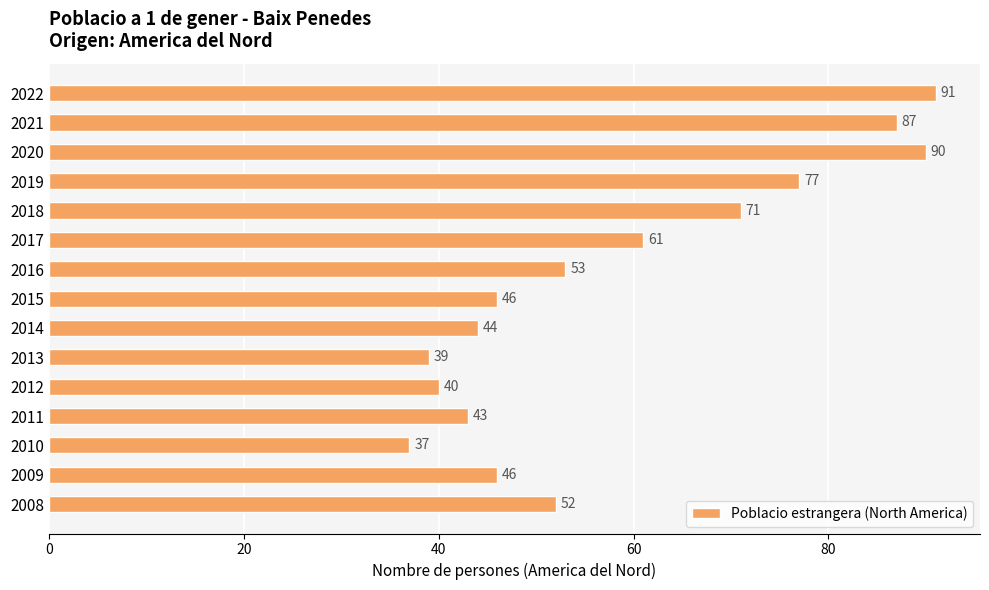

Reading top to bottom, extract all data points from this chart.

2022=91	2021=87	2020=90	2019=77	2018=71	2017=61	2016=53	2015=46	2014=44	2013=39	2012=40	2011=43	2010=37	2009=46	2008=52